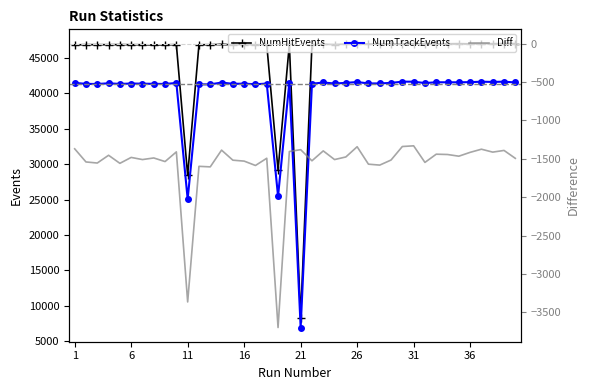

Reading left to right, list all the values displayed in this chart.

NumHitEvents: 46872	46903	46897	46897	46909	46893	46895	46858	46880	46901	28441	46888	46897	46934	46884	46921	46889	46898	29177	46959	8303	46900	46952	46923	46977	46964	46992	47006	47014	47012	47001	47020	47030	47029	47050	47021	47040	47048	47061	47055
NumTrackEvents: 41501	41361	41341	41442	41349	41410	41384	41368	41343	41490	25076	41289	41291	41546	41365	41390	41301	41404	25479	41553	6921	41373	41554	41412	41500	41620	41421	41423	41497	41671	41669	41472	41589	41584	41583	41604	41664	41634	41669	41560
Diff: -1371	-1542	-1556	-1455	-1560	-1483	-1511	-1490	-1537	-1411	-3365	-1599	-1606	-1388	-1519	-1531	-1588	-1494	-3698	-1406	-1382	-1527	-1398	-1511	-1477	-1344	-1571	-1583	-1517	-1341	-1332	-1548	-1441	-1445	-1467	-1417	-1376	-1414	-1392	-1495